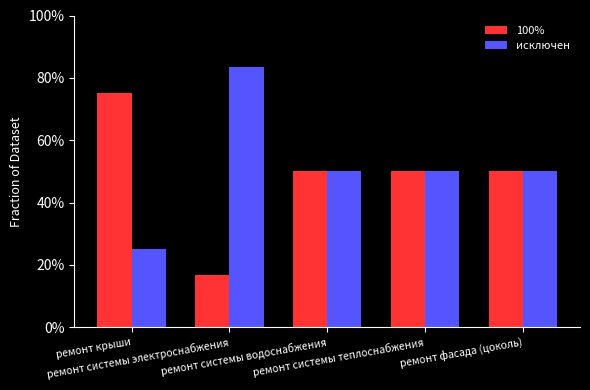

What is the label of the 4th bar from the right?

ремонт системы электроснабжения